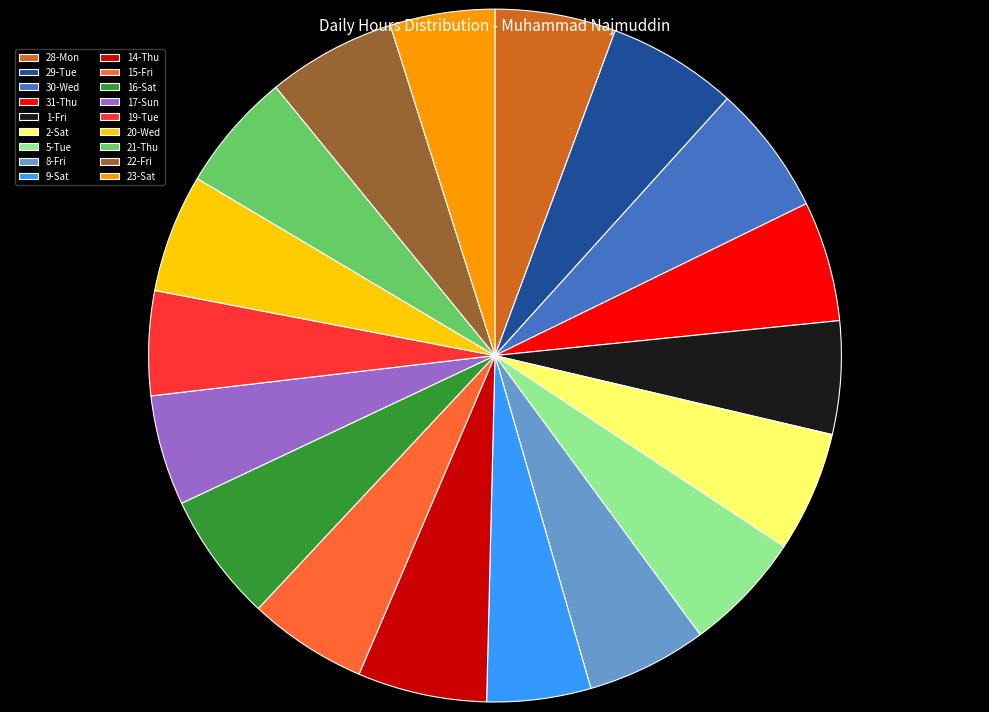

How many slices are in this pie chart?

18